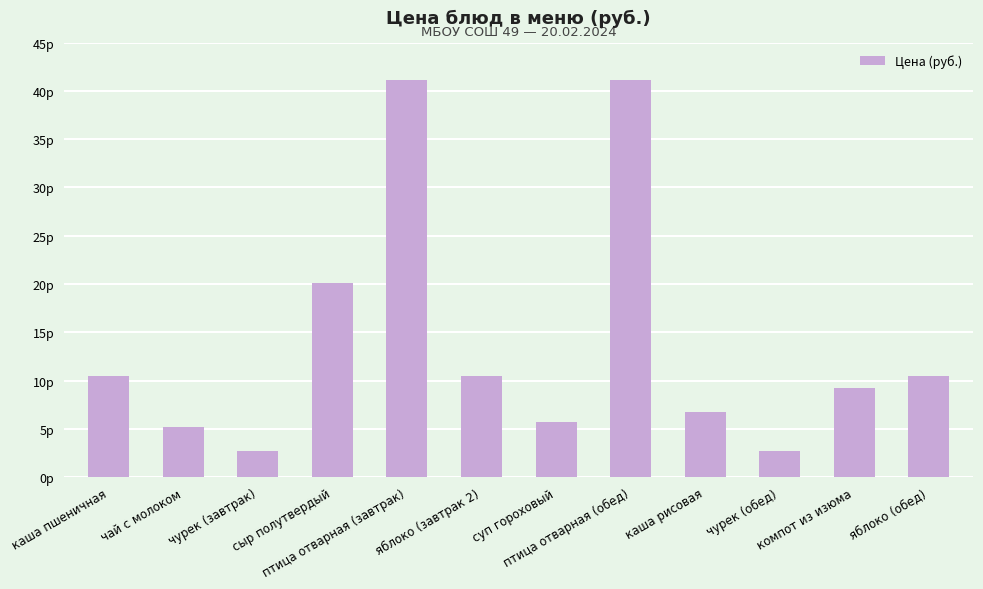

Reading left to right, extract all data points from this chart.

каша пшеничная=10.5	чай с молоком=5.2	чурек (завтрак)=2.7	сыр полутвердый=20.1	птица отварная (завтрак)=41.1	яблоко (завтрак 2)=10.5	суп гороховый=5.7	птица отварная (обед)=41.1	каша рисовая=6.7	чурек (обед)=2.7	компот из изюма=9.3	яблоко (обед)=10.5